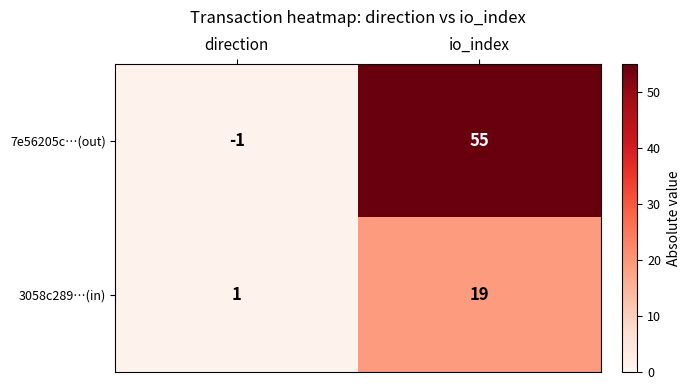

What is the difference between the 3058c289…(in) values at io_index and direction?

18